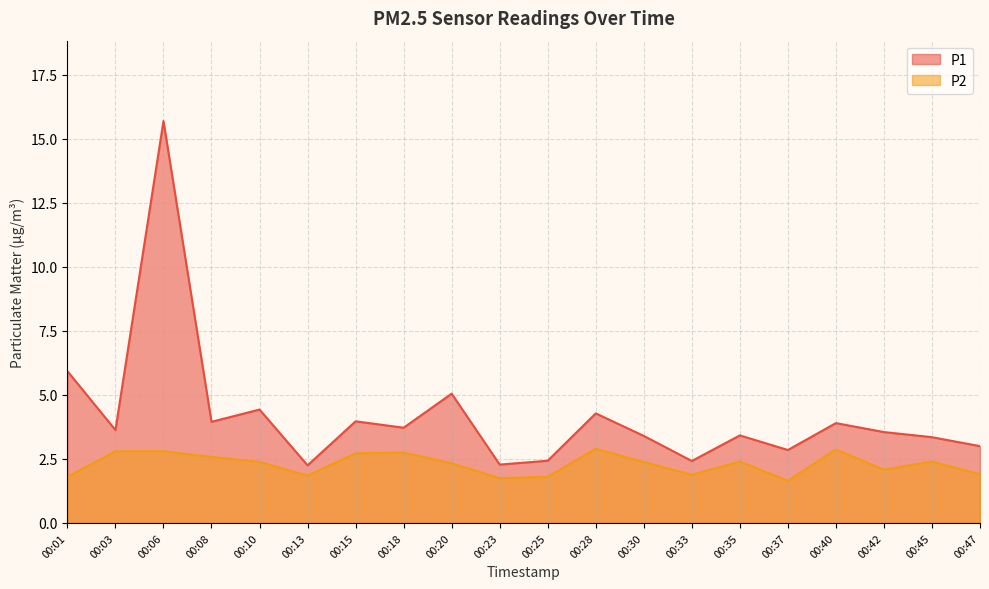

Does the chart have visible grid lines?

Yes